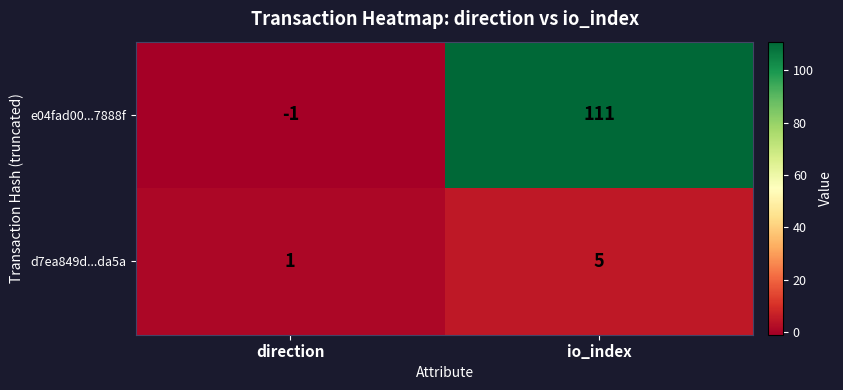

What is the minimum value shown in the chart?

-1